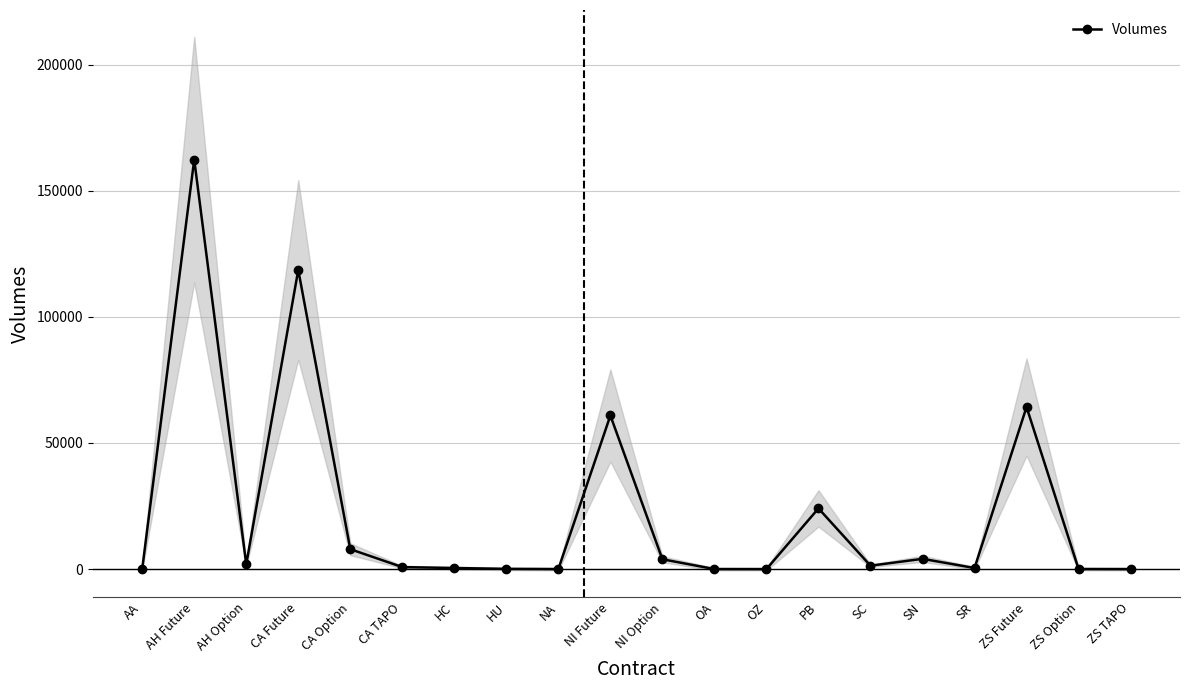

Rank the categories by value from highest to lowest.

AH Future, CA Future, ZS Future, NI Future, PB, CA Option, SN, NI Option, AH Option, SC, CA TAPO, SR, HC, HU, ZS Option, OA, NA, AA, ZS TAPO, OZ